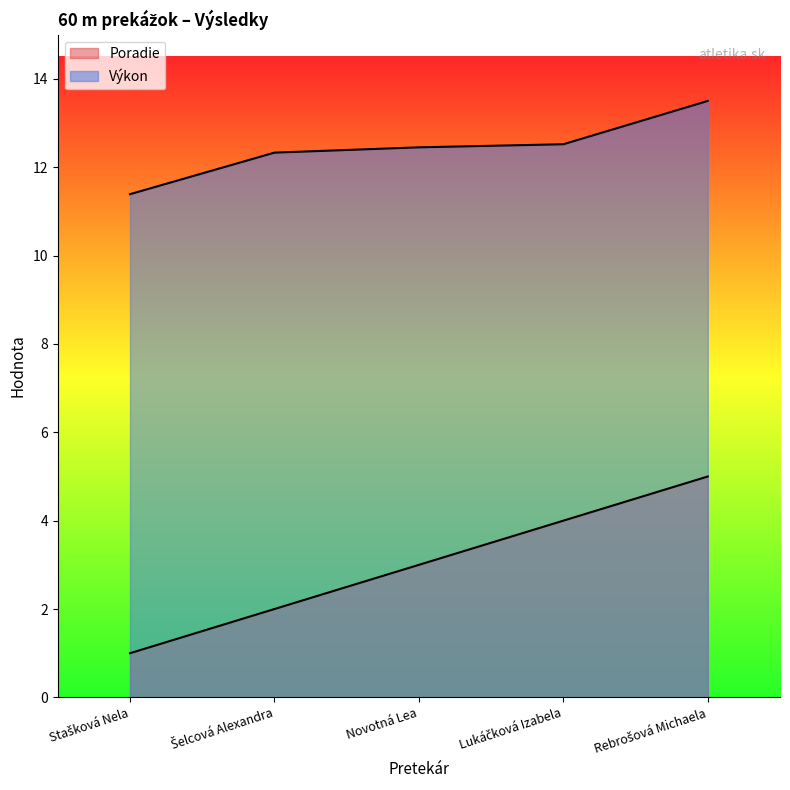

Which series has the largest total across all categories?

Výkon